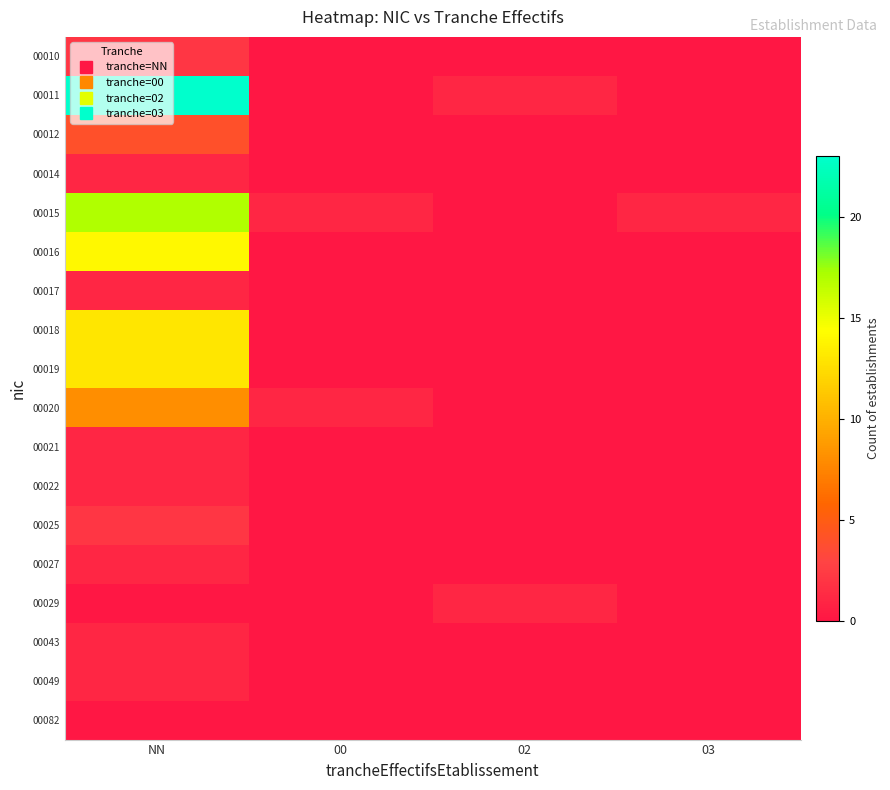

What is the total value across all series at 03?

1